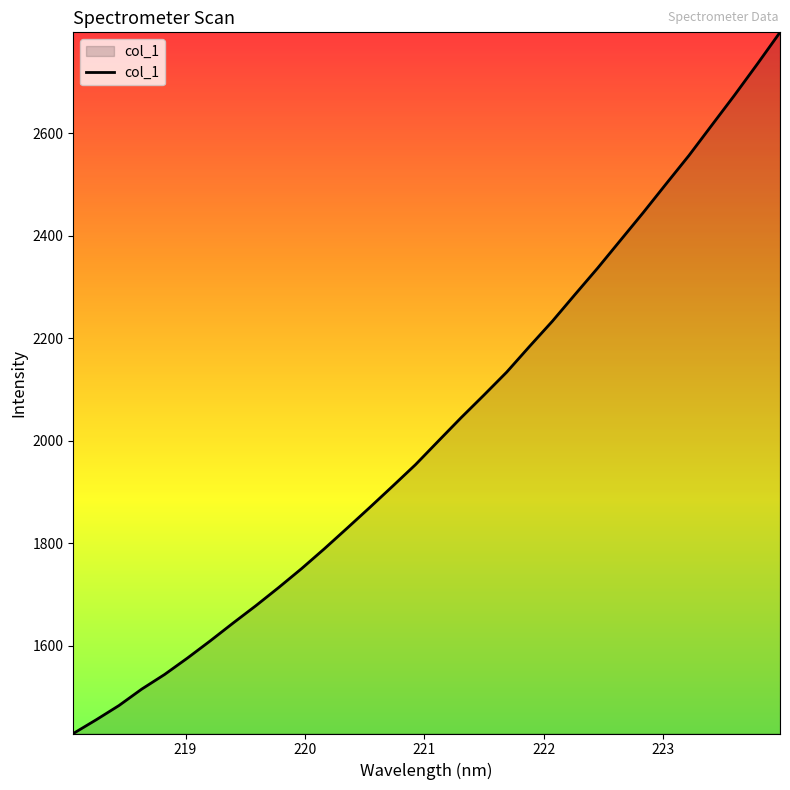

What is the greatest value displayed?

2797.3